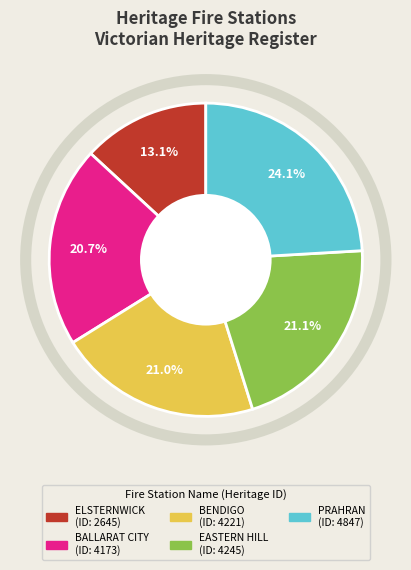

How many segments does this pie chart have?

5